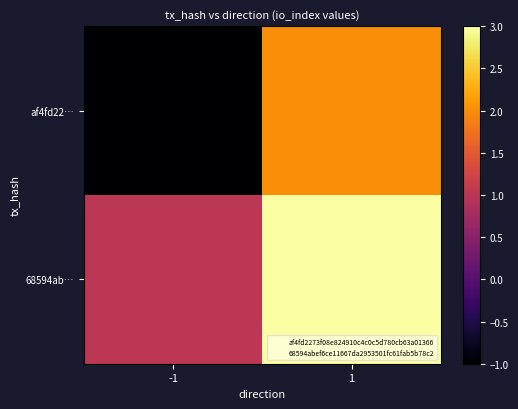

What is the spread (max minus min) of values at 1?

1